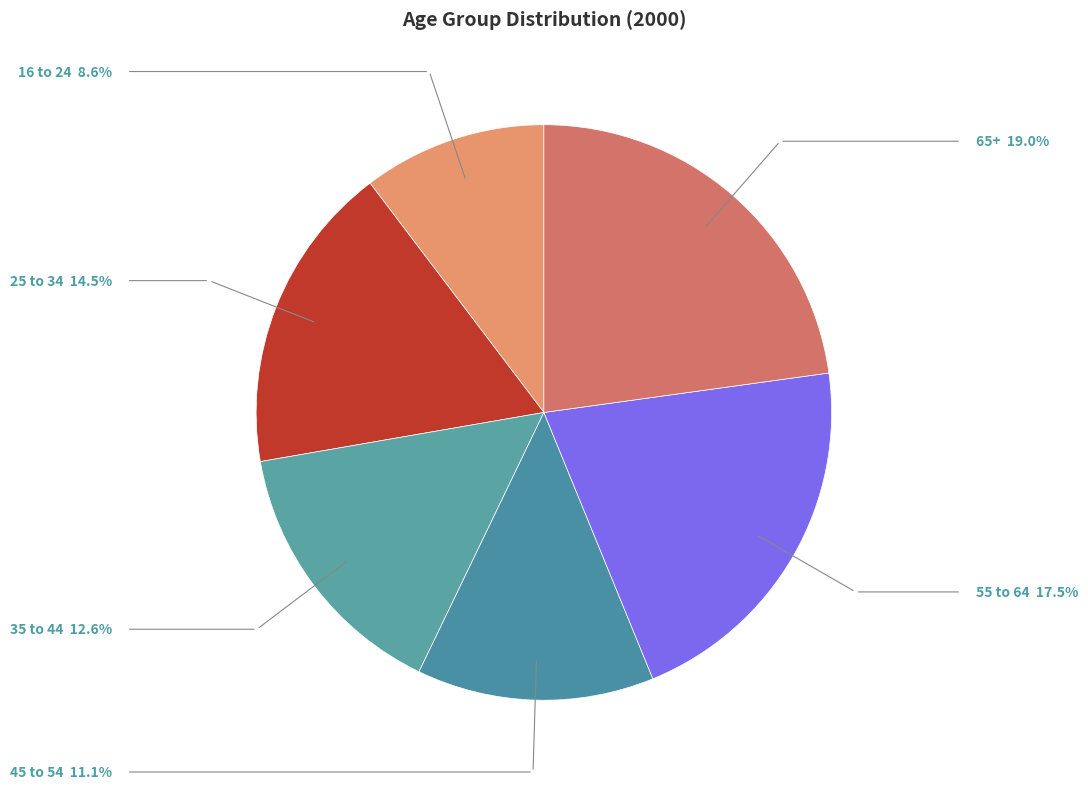

How many slices are in this pie chart?

6